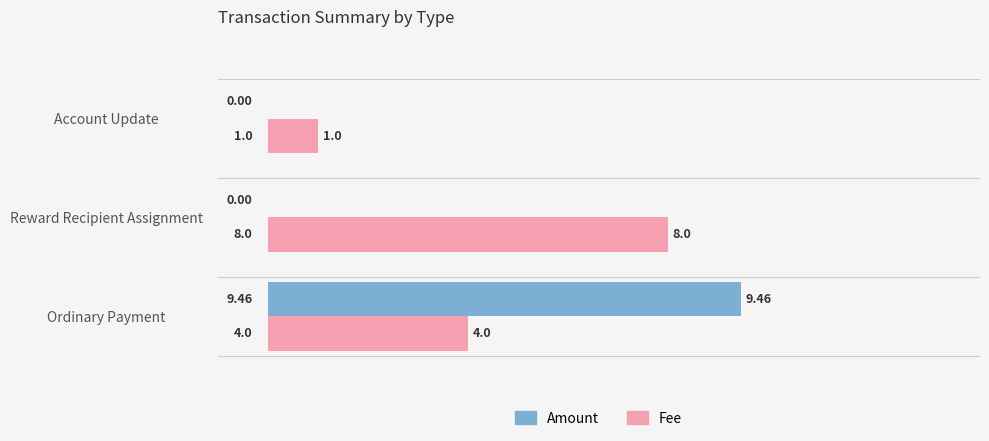

How many categories are shown in the chart?

3